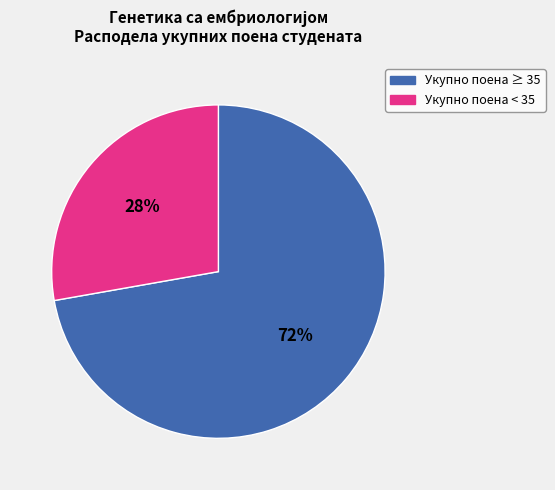

To the nearest percent, what is the difference between the largest and smallest slice percentages?

44%